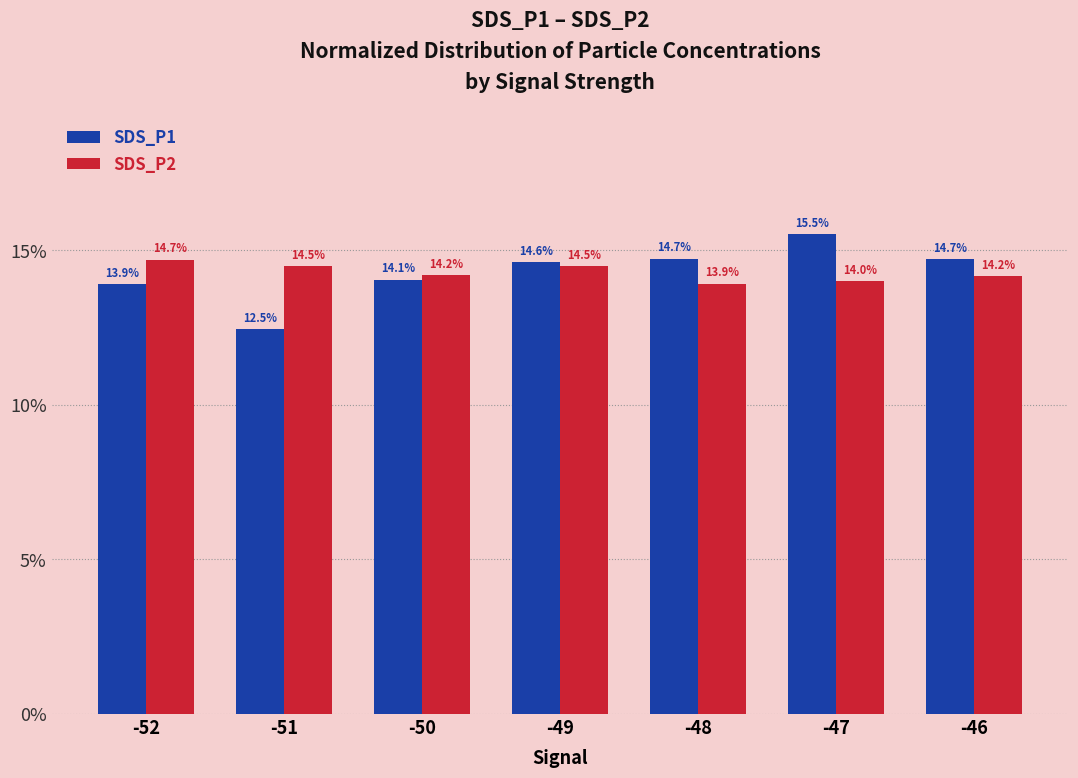

Where is SDS_P2 nearest to the value 14?

-47